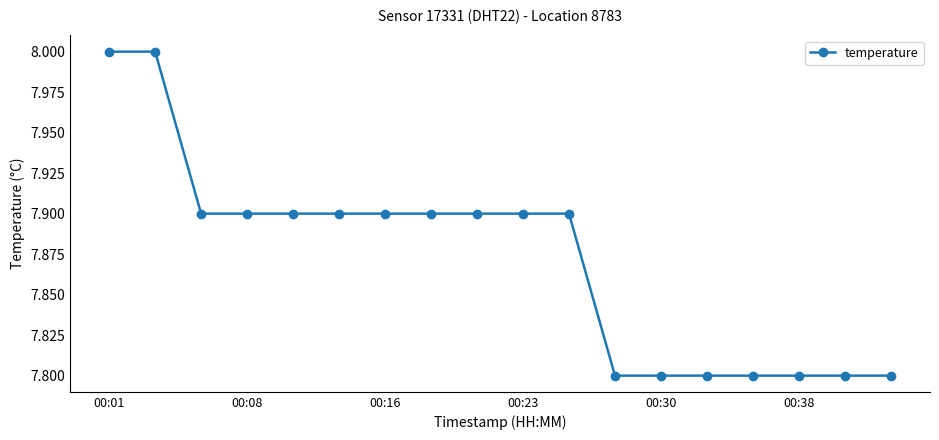

Reading left to right, transcribe all the data shown in this chart.

8.0	8.0	7.9	7.9	7.9	7.9	7.9	7.9	7.9	7.9	7.9	7.8	7.8	7.8	7.8	7.8	7.8	7.8